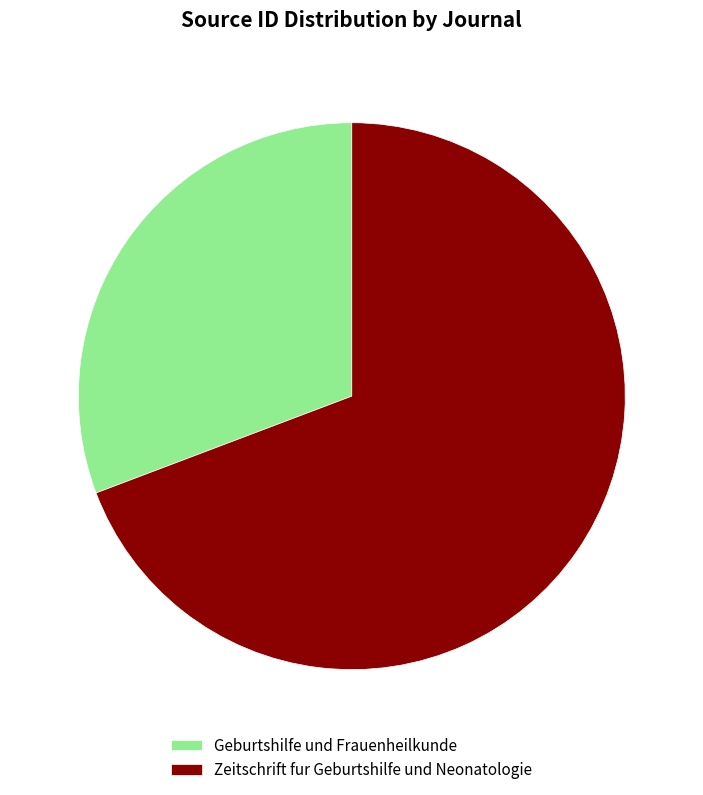

Do Geburtshilfe und Frauenheilkunde and Zeitschrift fur Geburtshilfe und Neonatologie together represent more than half of the pie?

Yes